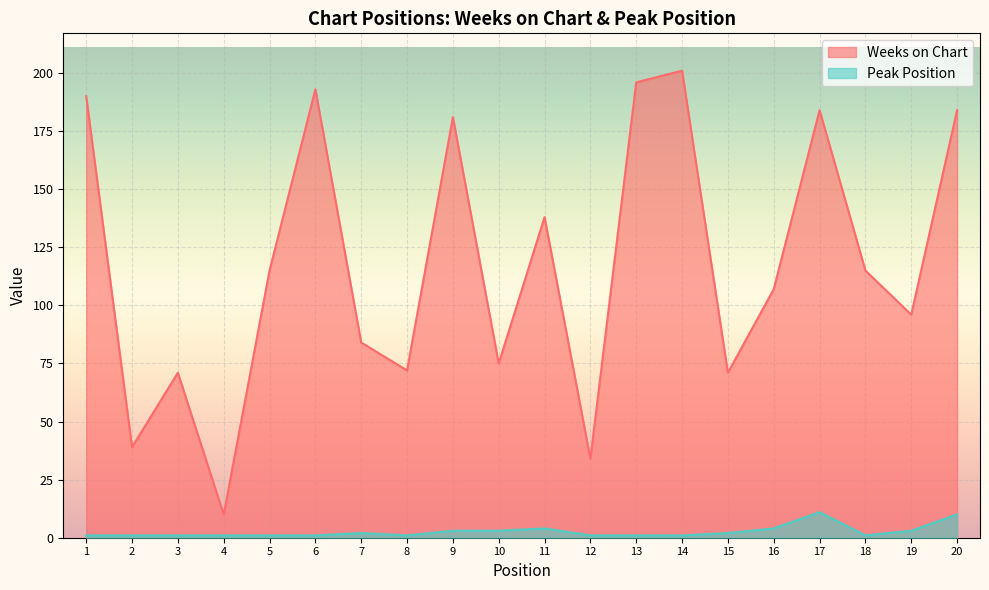

Reading left to right, what are all the values shown in this chart?

Weeks on Chart: 190	39	71	10	115	193	84	72	181	75	138	34	196	201	71	107	184	115	96	184
Peak Position: 1	1	1	1	1	1	2	1	3	3	4	1	1	1	2	4	11	1	3	10